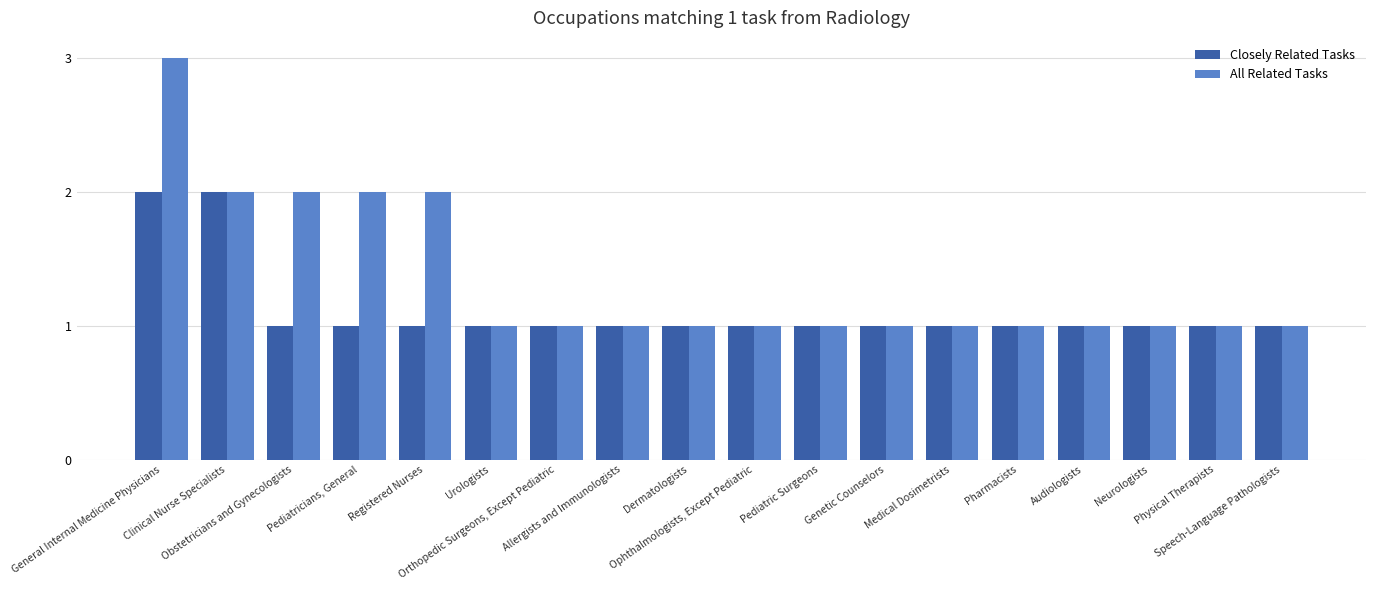

Reading left to right, what are all the values shown in this chart?

Closely Related Tasks: 2	2	1	1	1	1	1	1	1	1	1	1	1	1	1	1	1	1
All Related Tasks: 3	2	2	2	2	1	1	1	1	1	1	1	1	1	1	1	1	1